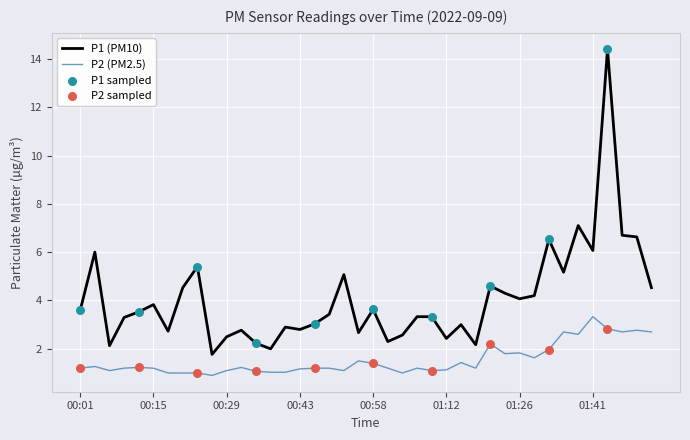

Which series has the largest range (max minus min)?

P1 (PM10)